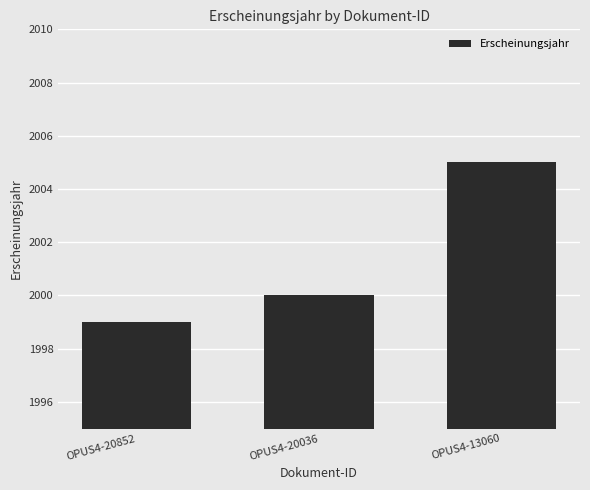

Which label corresponds to the smallest value in the chart?

OPUS4-20852